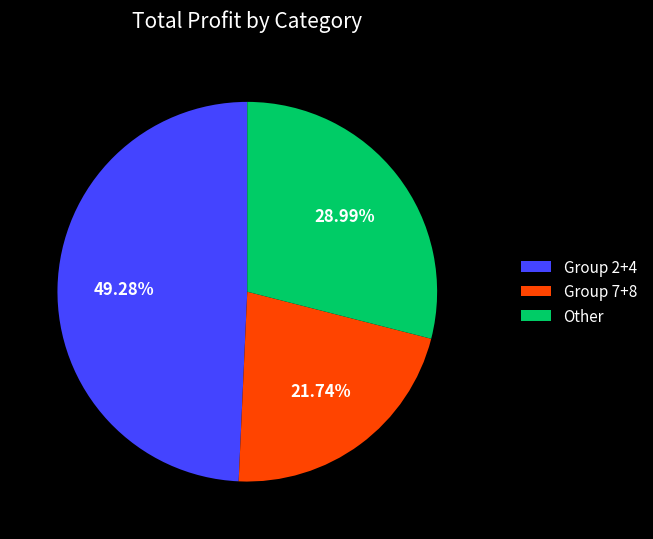

What is the ratio of the value at Other to the value at Group 7+8?

1.3